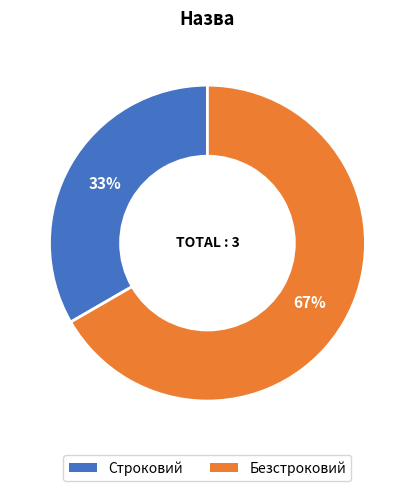

Is the sum of Безстроковий and Строковий greater than half?

Yes